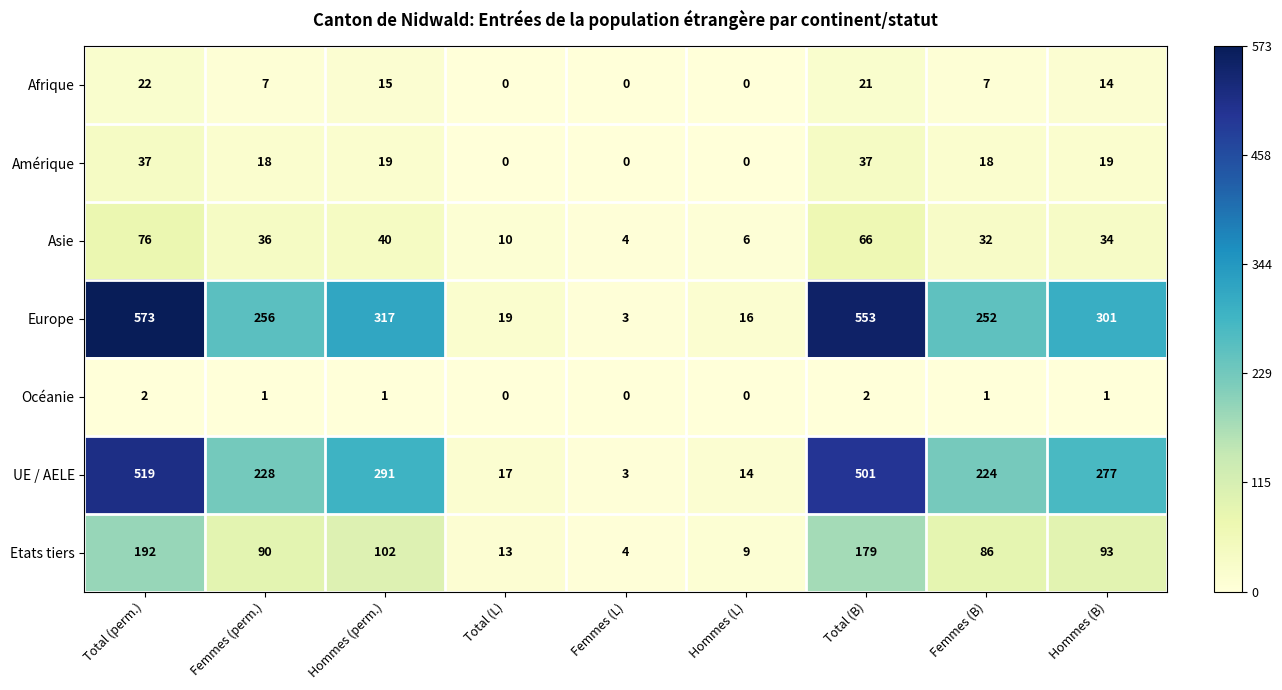

Rank the series by their maximum value, from highest to lowest.

Europe, UE / AELE, Etats tiers, Asie, Amérique, Afrique, Océanie